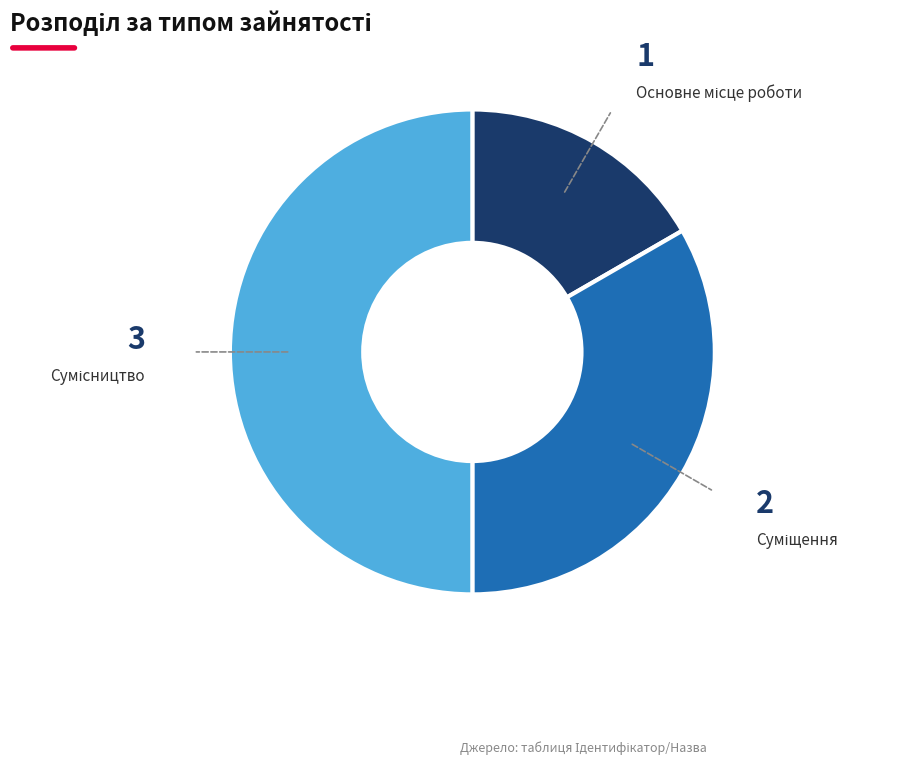

Count the number of slices in the pie.

3